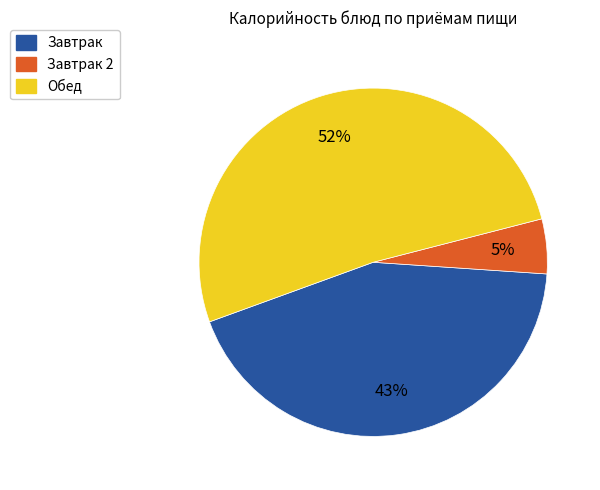

To the nearest percent, what is the average slice percentage?

33%